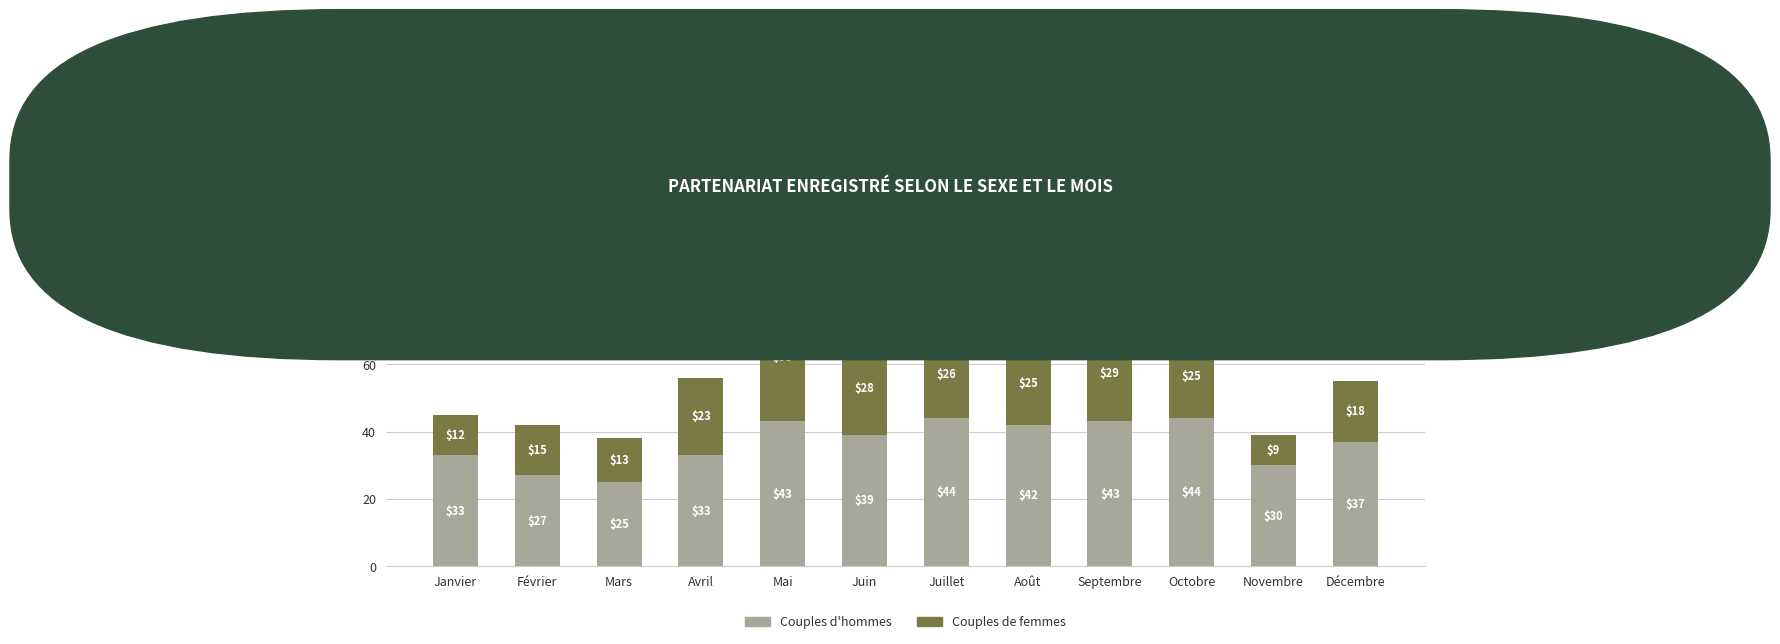

What is the total value across all series at Novembre?

39